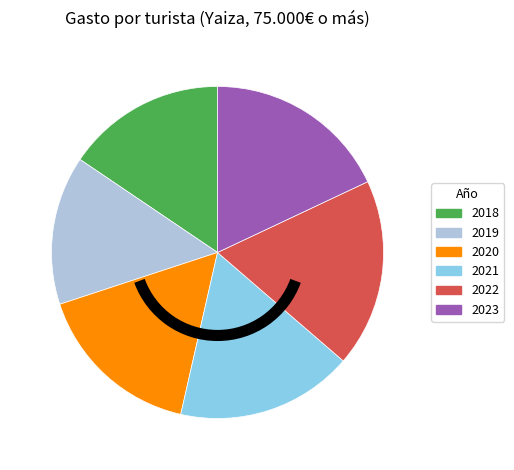

What is the smallest slice in the pie chart?

2019